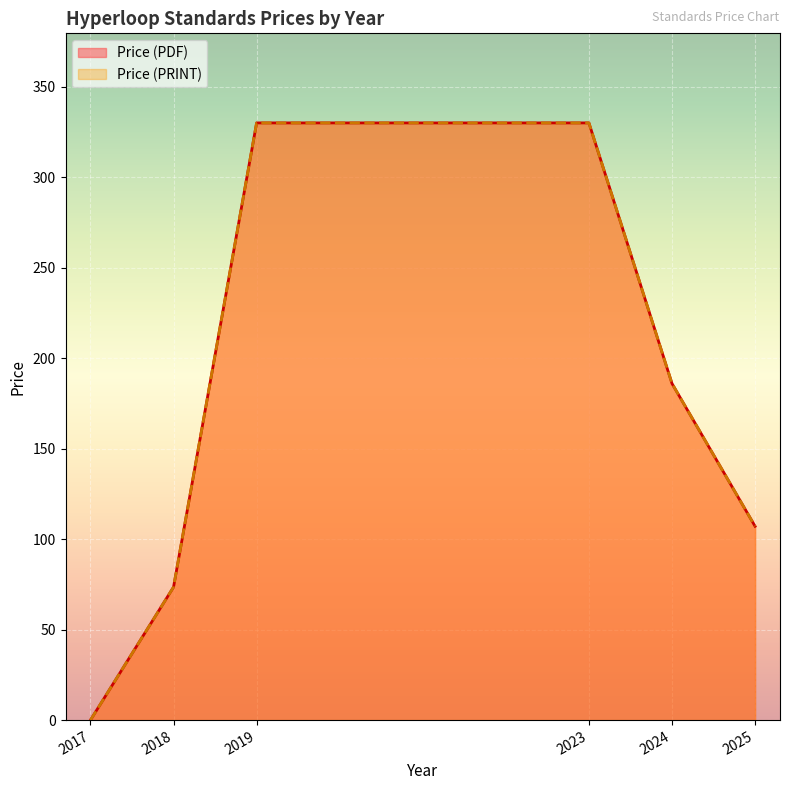

Does the chart display data point markers on the line(s)?

No